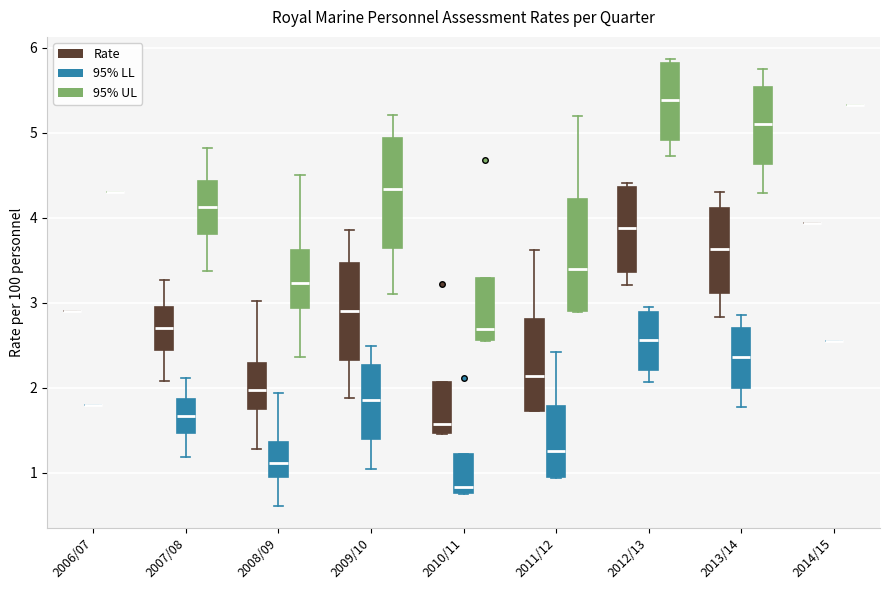

Reading left to right, transcribe this box plot: for each box, give where its median line is, the range the box spans, and where its two whiskers end, as read against the y-axis. The values are not printed on the chart, so give them approximately, as read against the axis.

2006/07 (Rate): box collapsed to a line at 2.9, whiskers 2.9 to 2.9
2006/07 (95% LL): box collapsed to a line at 1.8, whiskers 1.8 to 1.8
2006/07 (95% UL): box collapsed to a line at 4.3, whiskers 4.3 to 4.3
2007/08 (Rate): median 2.7, box 2.4 to 2.9, whiskers 2.1 to 3.3
2007/08 (95% LL): median 1.7, box 1.5 to 1.9, whiskers 1.2 to 2.1
2007/08 (95% UL): median 4.1, box 3.8 to 4.4, whiskers 3.4 to 4.8
2008/09 (Rate): median 2.0, box 1.7 to 2.3, whiskers 1.3 to 3.0
2008/09 (95% LL): median 1.1, box 1.0 to 1.4, whiskers 0.6 to 1.9
2008/09 (95% UL): median 3.2, box 2.9 to 3.6, whiskers 2.4 to 4.5
2009/10 (Rate): median 2.9, box 2.3 to 3.5, whiskers 1.9 to 3.9
2009/10 (95% LL): median 1.9, box 1.4 to 2.3, whiskers 1.1 to 2.5
2009/10 (95% UL): median 4.3, box 3.6 to 4.9, whiskers 3.1 to 5.2
2010/11 (Rate): median 1.6, box 1.5 to 2.1, whiskers 1.5 to 2.1
2010/11 (95% LL): median 0.8 (just above the box's lower edge), box 0.8 to 1.2, whiskers 0.8 to 1.2
2010/11 (95% UL): median 2.7, box 2.6 to 3.3, whiskers 2.6 to 3.3
2011/12 (Rate): median 2.1, box 1.7 to 2.8, whiskers 1.7 to 3.6
2011/12 (95% LL): median 1.3, box 0.9 to 1.8, whiskers 0.9 to 2.4
2011/12 (95% UL): median 3.4, box 2.9 to 4.2, whiskers 2.9 to 5.2
2012/13 (Rate): median 3.9, box 3.4 to 4.4, whiskers 3.2 to 4.4 (just above the box's upper edge)
2012/13 (95% LL): median 2.6, box 2.2 to 2.9, whiskers 2.1 to 2.9 (just above the box's upper edge)
2012/13 (95% UL): median 5.4, box 4.9 to 5.8, whiskers 4.7 to 5.9
2013/14 (Rate): median 3.6, box 3.1 to 4.1, whiskers 2.8 to 4.3
2013/14 (95% LL): median 2.4, box 2.0 to 2.7, whiskers 1.8 to 2.9
2013/14 (95% UL): median 5.1, box 4.6 to 5.5, whiskers 4.3 to 5.8
2014/15 (Rate): box collapsed to a line at 3.9, whiskers 3.9 to 3.9
2014/15 (95% LL): box collapsed to a line at 2.6, whiskers 2.6 to 2.6
2014/15 (95% UL): box collapsed to a line at 5.3, whiskers 5.3 to 5.3